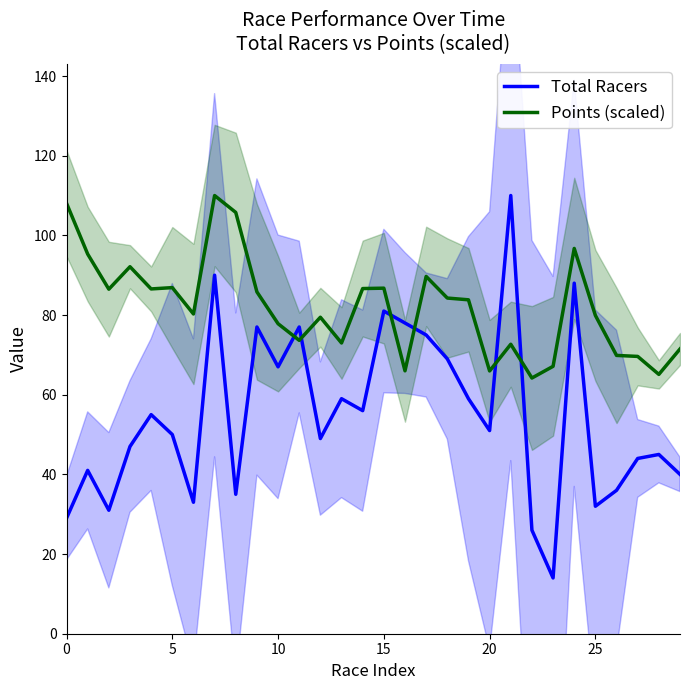

In Points (scaled), how many points are higher than both neighbors (excluding endpoints)?

8